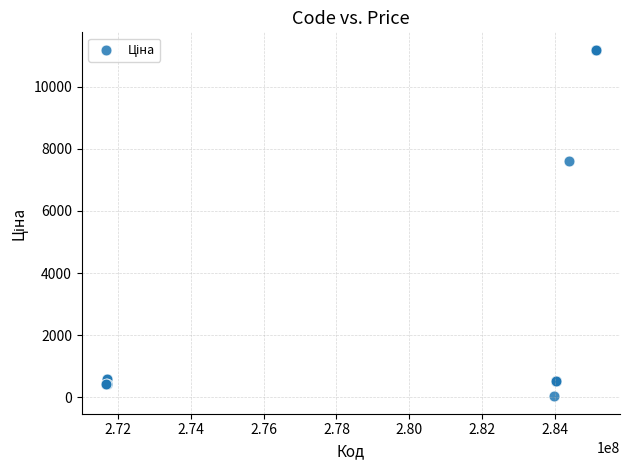

What Y value in the scatter plot is closest to 5610?

7596.5